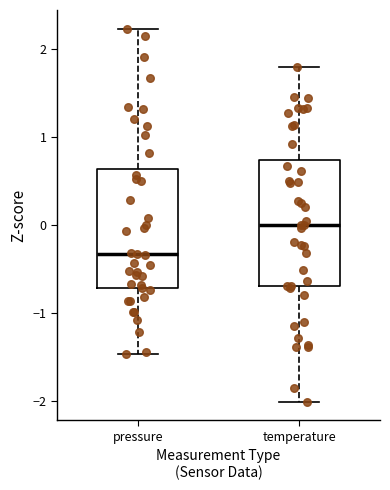

Reading left to right, transcribe this box plot: for each box, give where its median line is, the range the box spans, and where its two whiskers end, as read against the y-axis. The values are not printed on the chart, so give them approximately, as read against the axis.

pressure: median -0.3, box -0.7 to 0.6, whiskers -1.5 to 2.2
temperature: median 0.0, box -0.7 to 0.7, whiskers -2.0 to 1.8